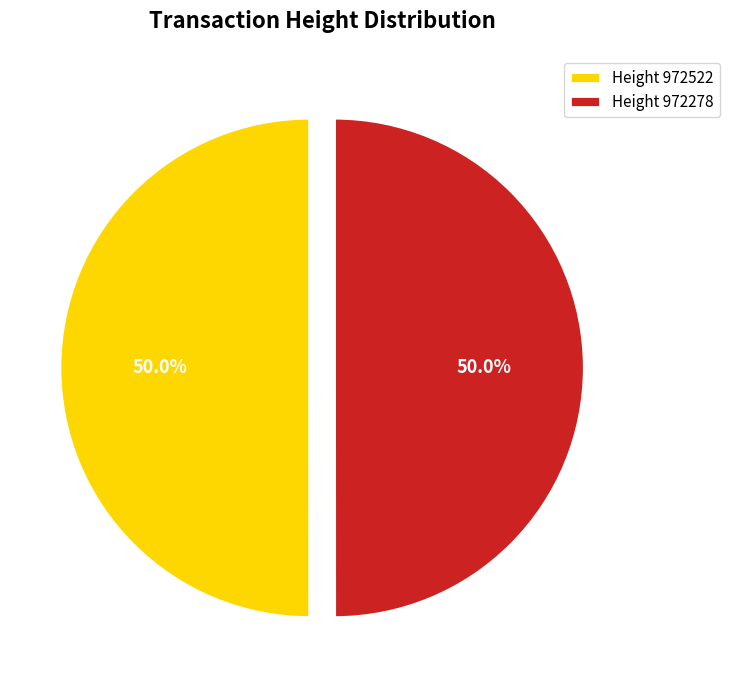

Combined, do Height 972278 and Height 972522 account for over 50%?

Yes